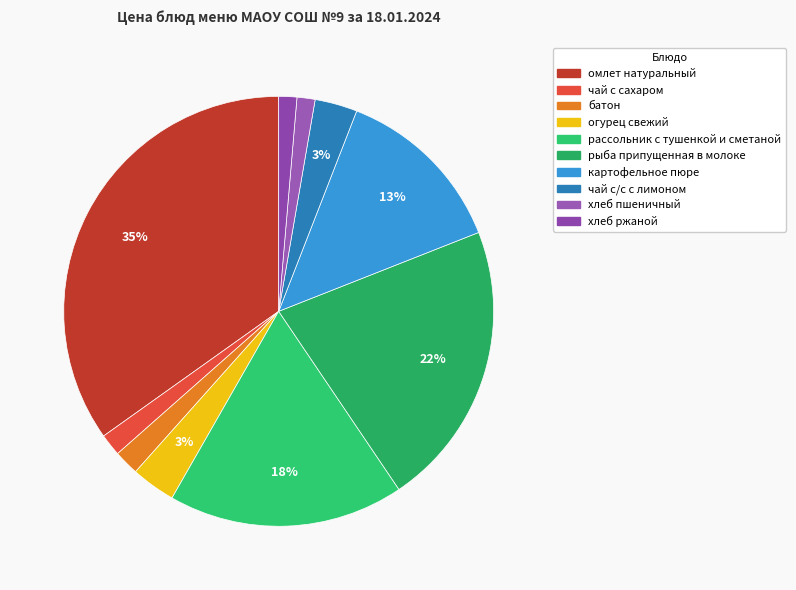

Count the number of slices in the pie.

10